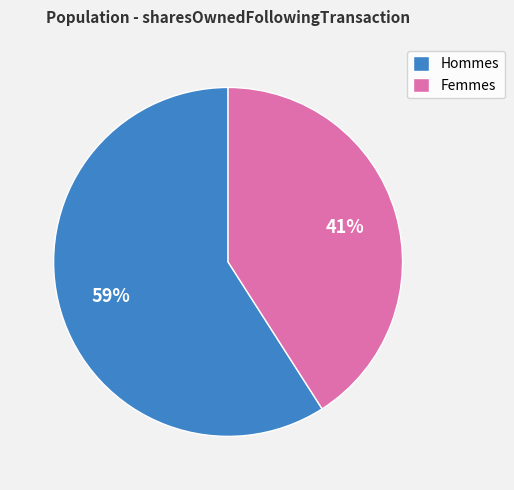

How many slices are in this pie chart?

2